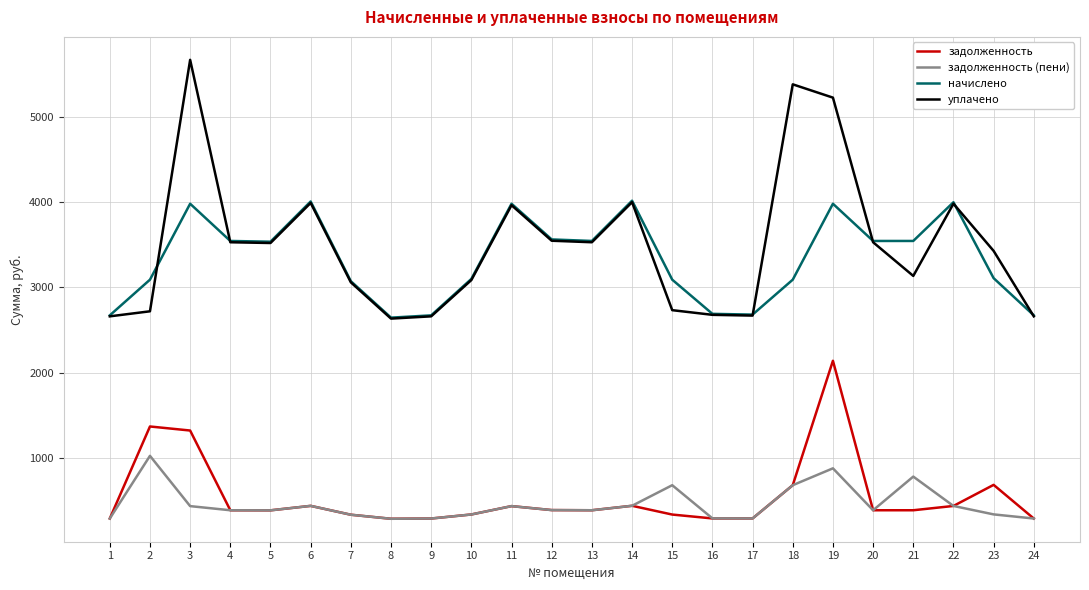

What is the difference between the maximum and minimum values in the начислено series?

1367.9